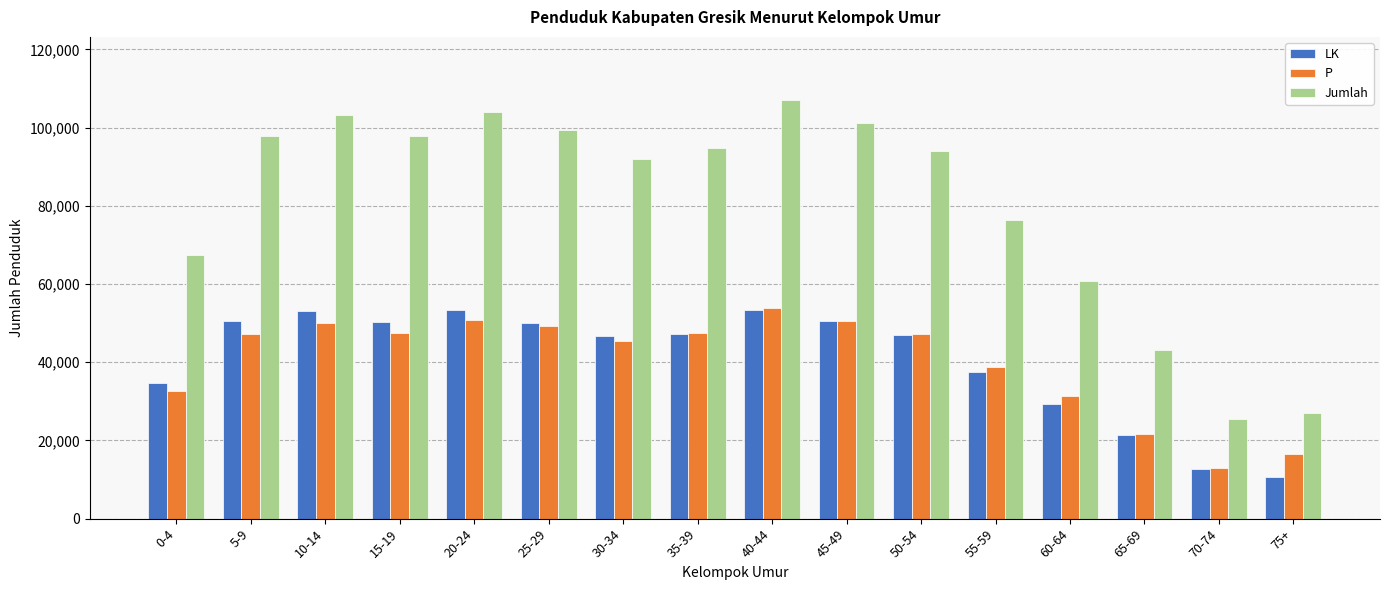

Is the value of Jumlah at 45-49 greater than the value of LK at 35-39?

Yes